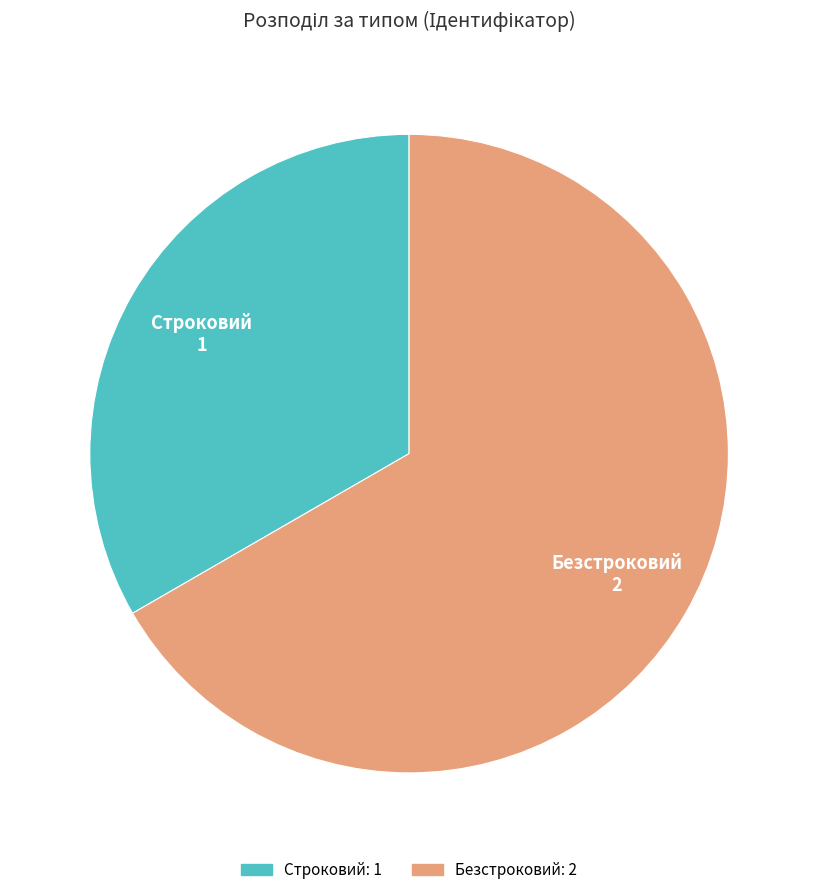

Is the sum of Строковий and Безстроковий greater than half?

Yes